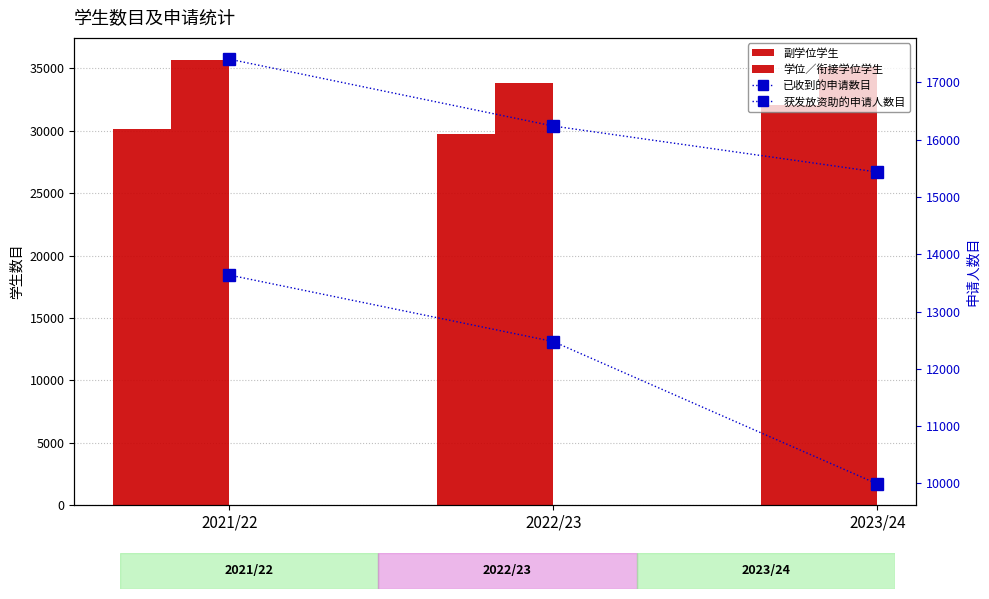

What position from the left is 2021/22?

1